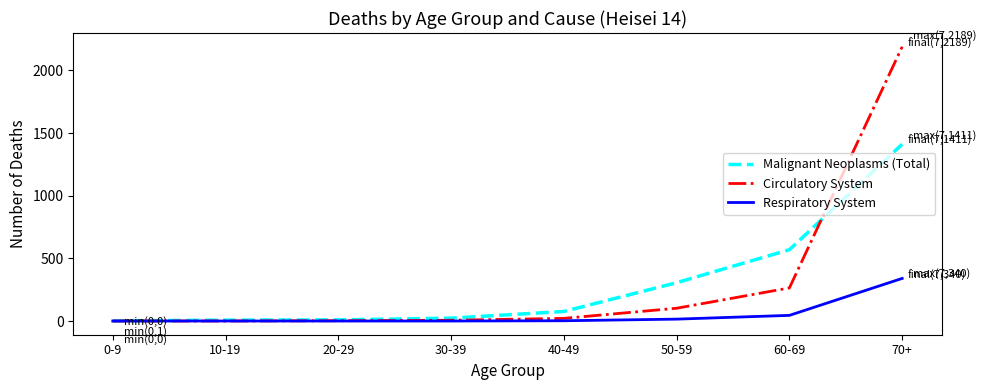

What are all the series names shown in the legend?

Malignant Neoplasms (Total), Circulatory System, Respiratory System